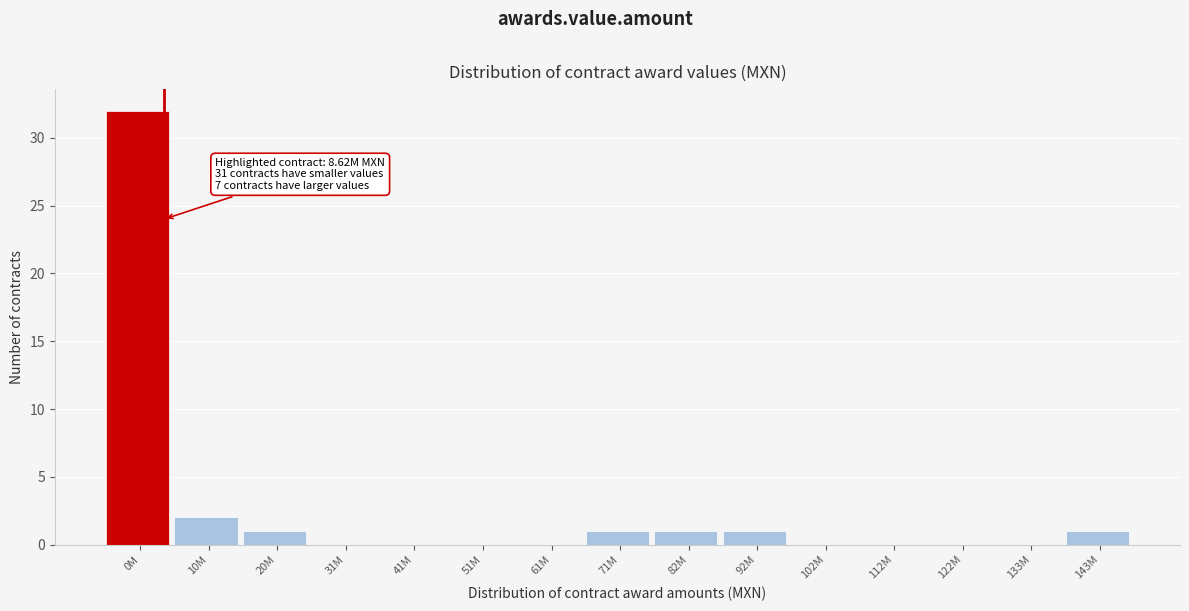

Reading right to left, transcribe all the data shown in this chart.

143M=1	133M=0	122M=0	112M=0	102M=0	92M=1	82M=1	71M=1	61M=0	51M=0	41M=0	31M=0	20M=1	10M=2	0M=32